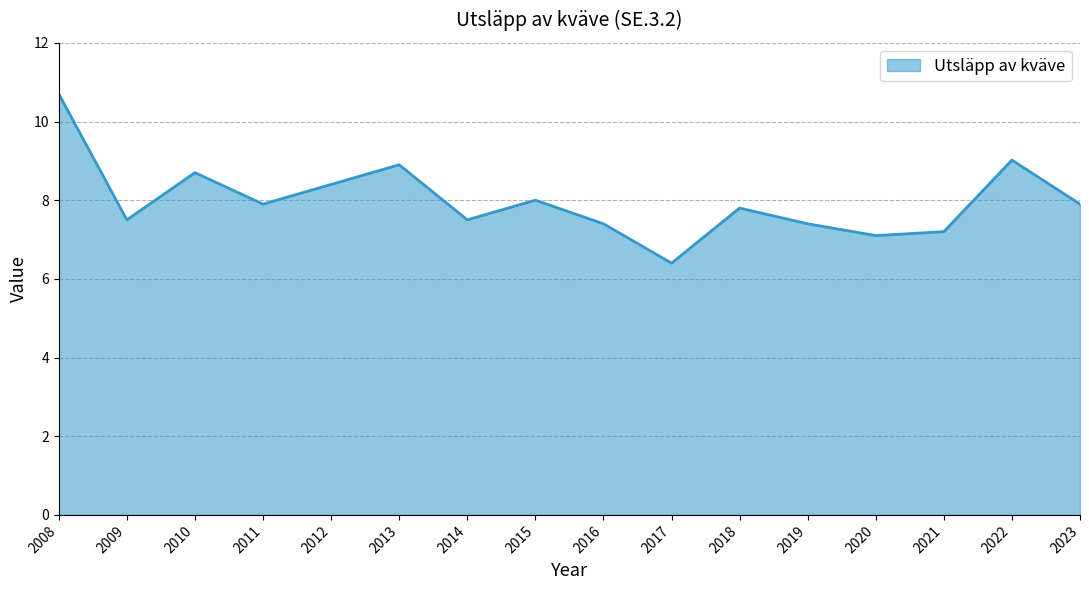

What value does the data have at 2010?

8.7